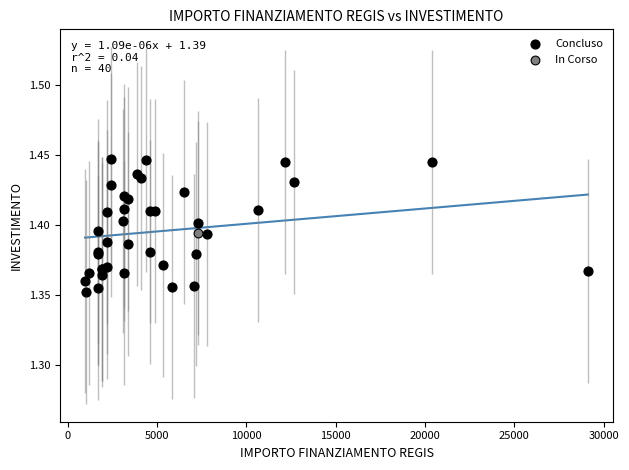

What are all the series names shown in the legend?

Concluso, In Corso